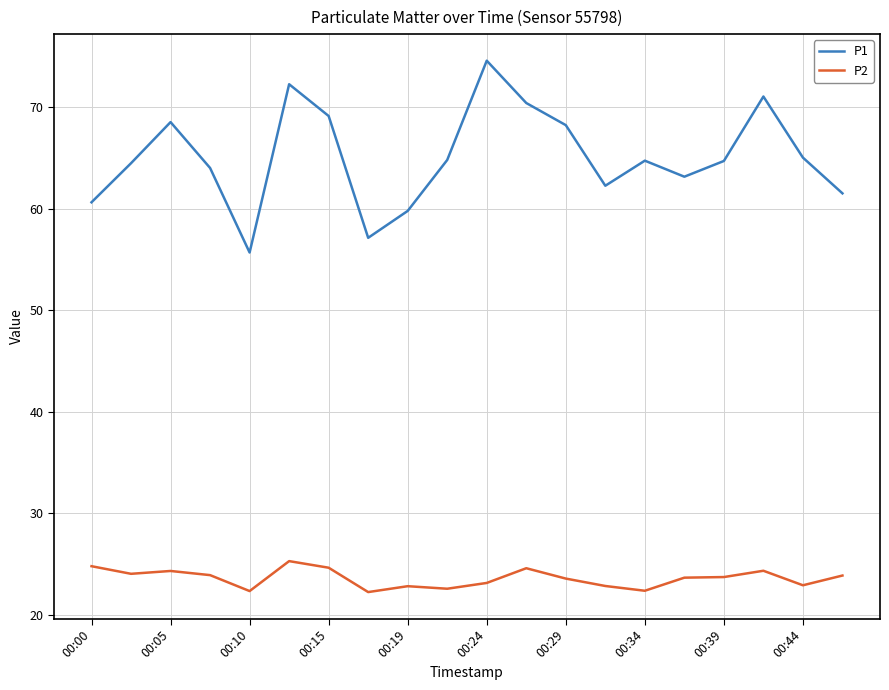

True or false: P2 and P1 cross at least once.

False